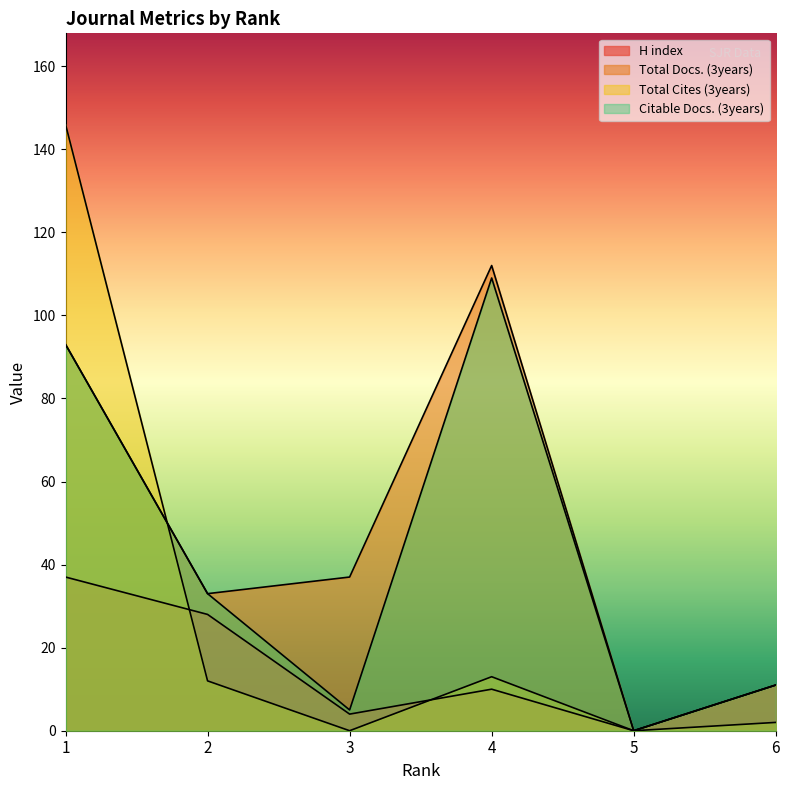

At which label does Citable Docs. (3years) first exceed 33?

1